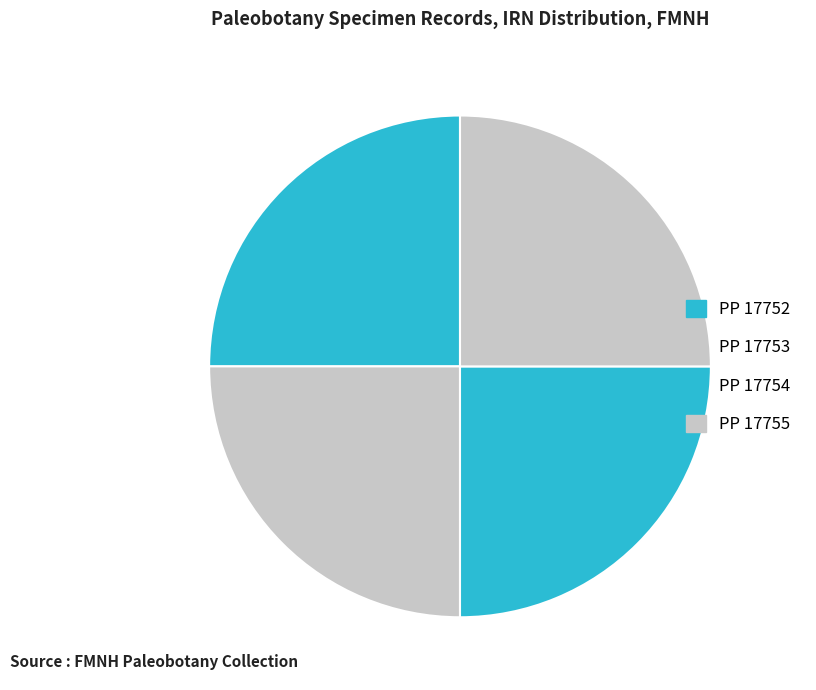

Count the number of slices in the pie.

4